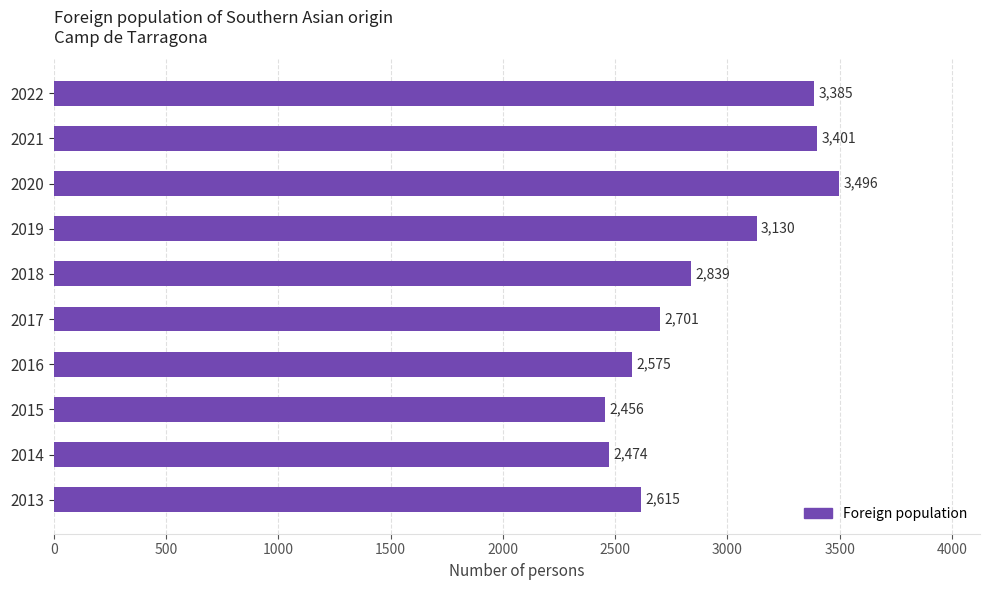

What is the difference between the second highest and minimum values?

945